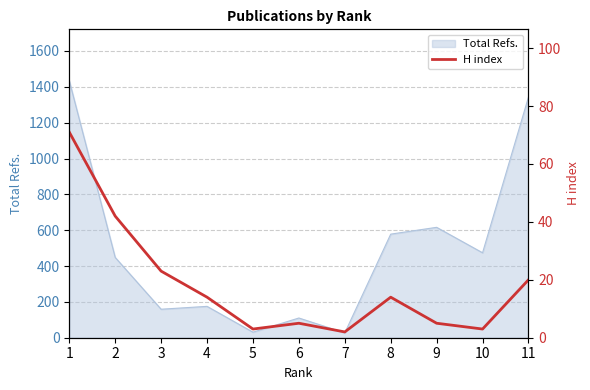

The value of Total Refs. at 11 is 2035. True or false?

False